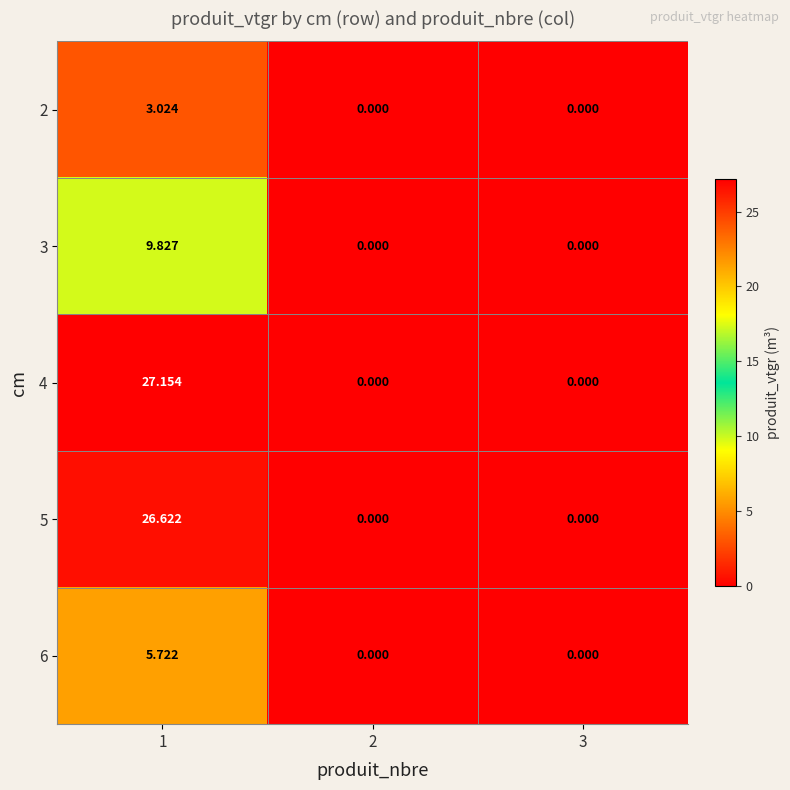

Is the value of 6 at 1 greater than the value of 2 at 1?

Yes